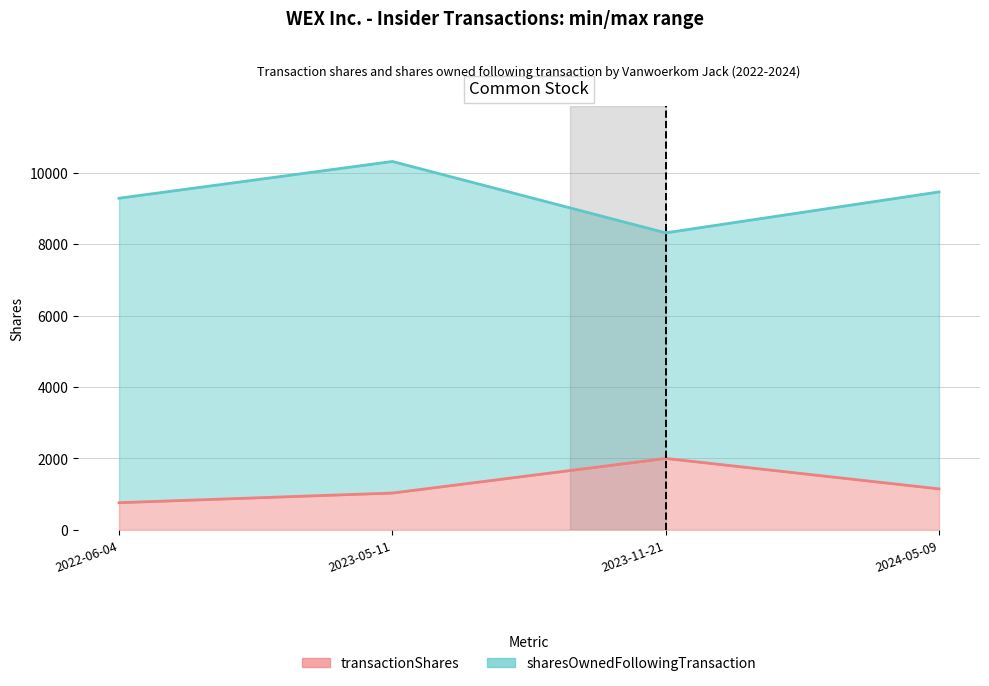

True or false: sharesOwnedFollowingTransaction and transactionShares cross at least once.

False